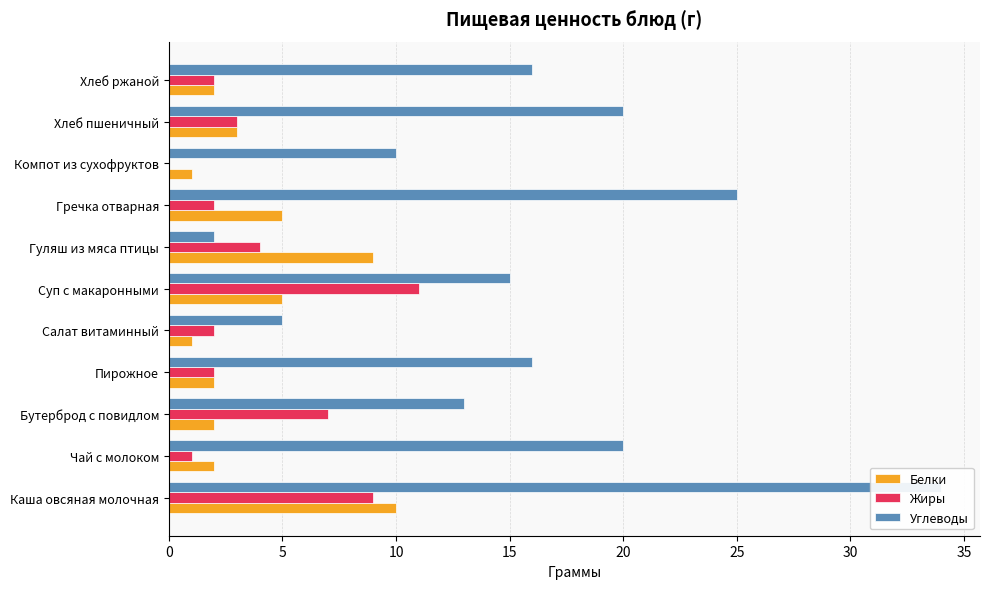

What is the highest value of the Жиры series?

11